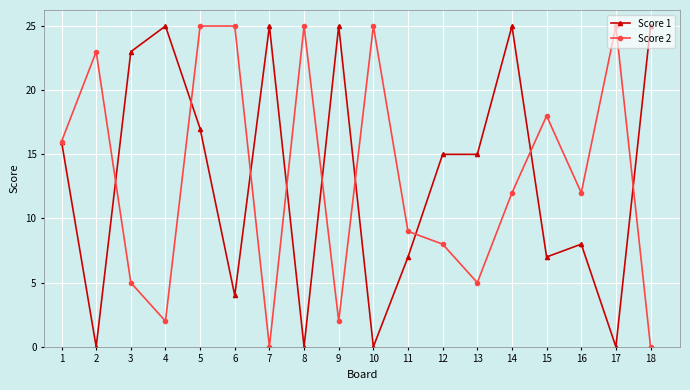

In Score 2, how many points are lower than both neighbors (excluding endpoints)?

5